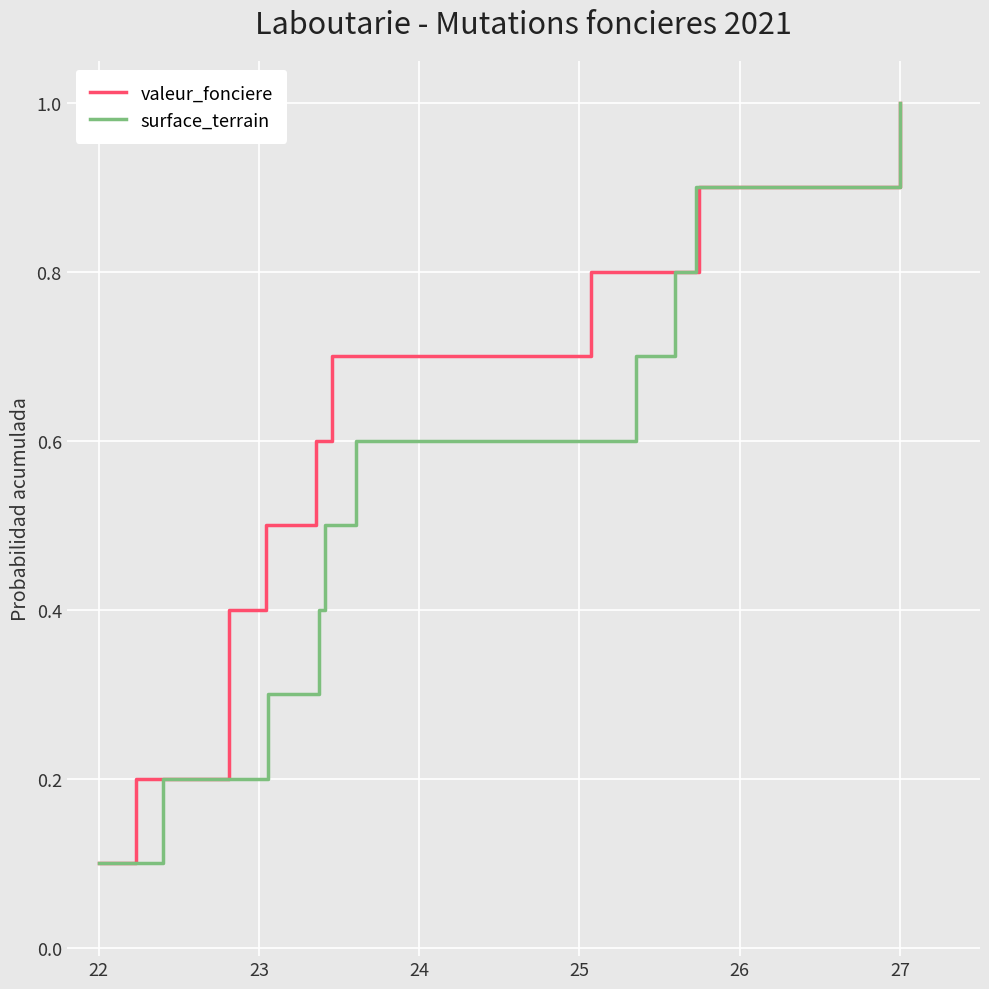

What is the sum of all valeur_fonciere values?

5.5